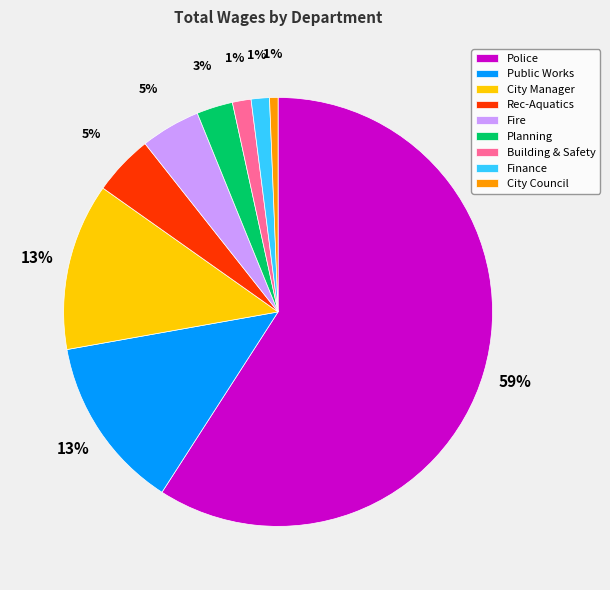

To the nearest percent, what is the difference between the Public Works and City Council slice percentages?

12%